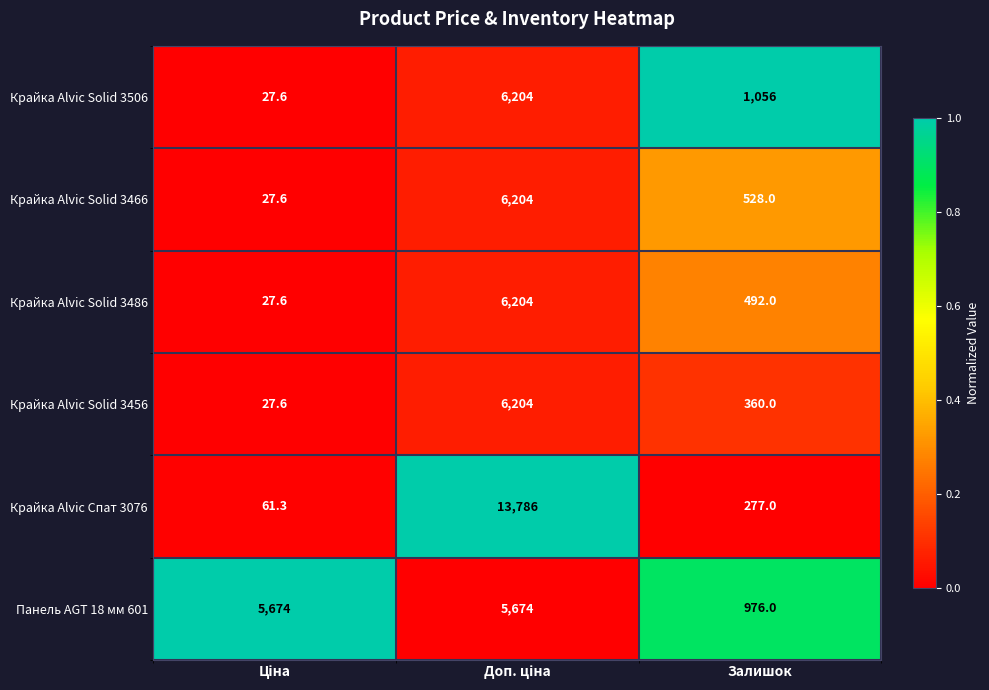

Reading left to right, list all the values displayed in this chart.

Крайка Alvic Solid 3506: 27.6	6204.0	1056.0
Крайка Alvic Solid 3466: 27.6	6204.0	528.0
Крайка Alvic Solid 3486: 27.6	6204.0	492.0
Крайка Alvic Solid 3456: 27.6	6204.0	360.0
Крайка Alvic Спат 3076: 61.3	13786.0	277.0
Панель AGT 18 мм 601: 5674.0	5674.0	976.0